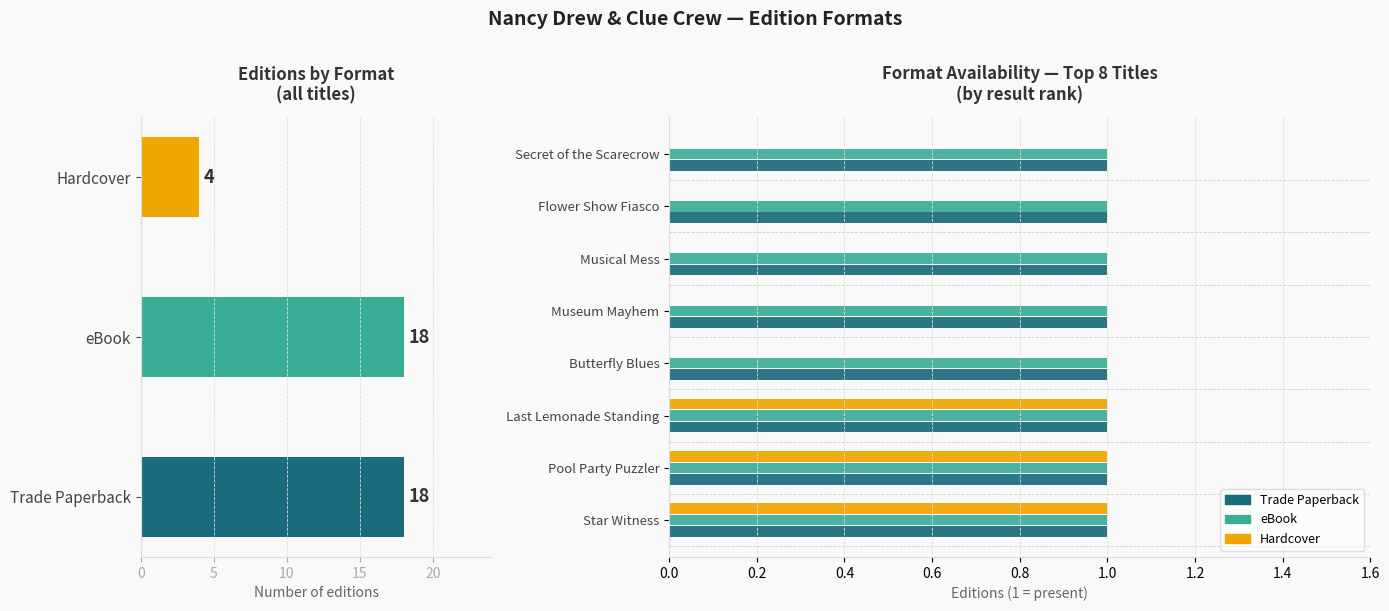

Which has a higher value, 10 or 5?

10